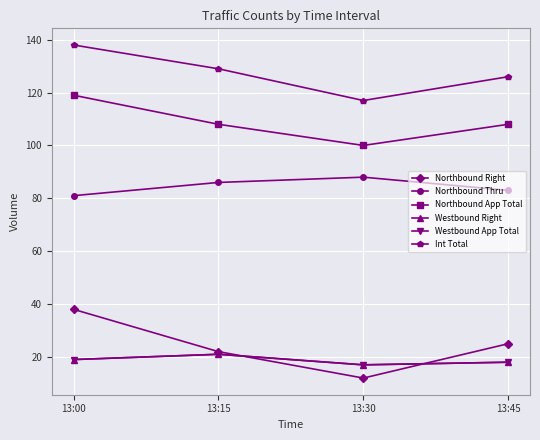

True or false: Westbound Right has a value of 12 at 13:15.

False